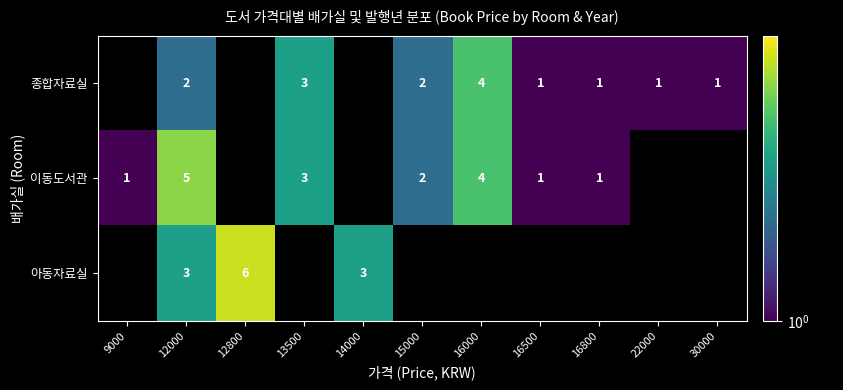

What is the difference between the highest and lowest values at 12000?

3